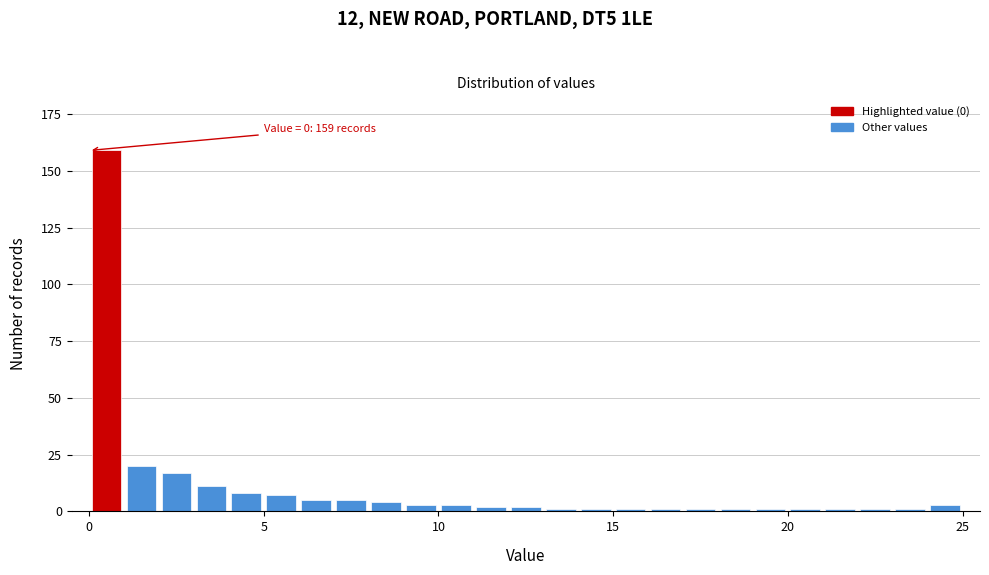

Around what value on the x-axis is the tallest bar? Give the approximate position of its centre, as read against the axis.

0.5